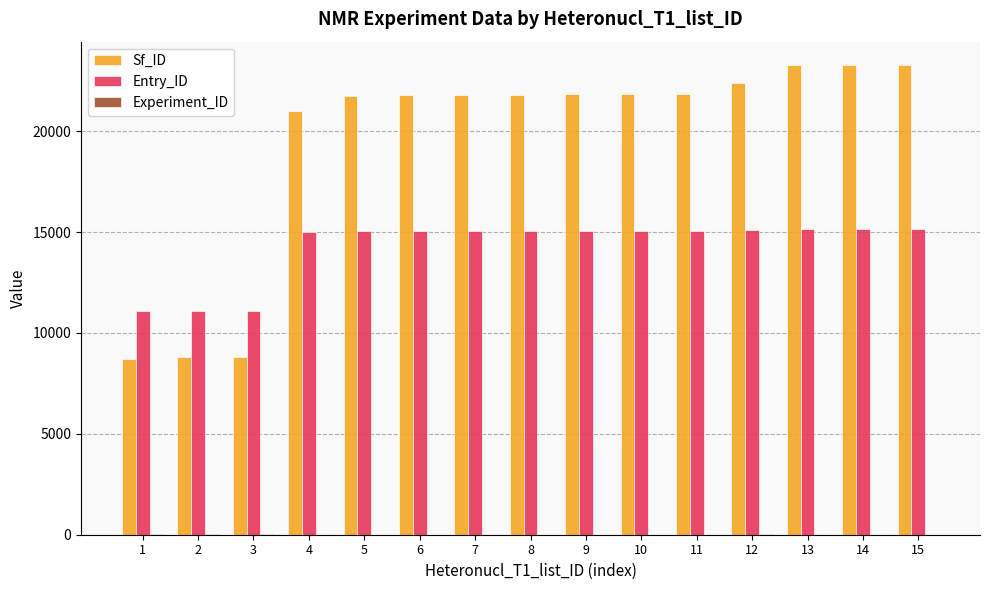

What is the sum of all Entry_ID values?

214236